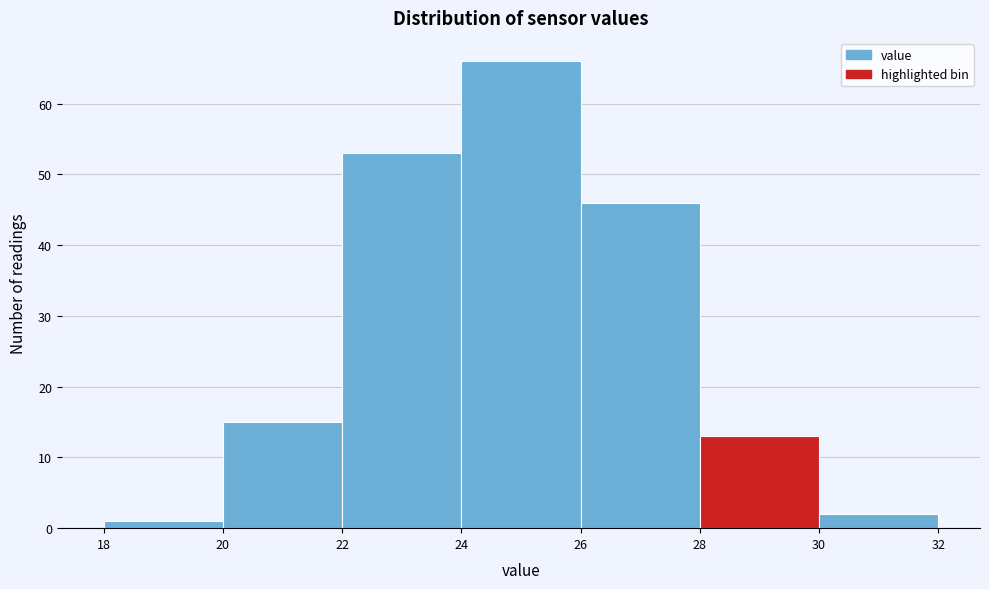

Reading left to right, transcribe this chart: for each bar, give the range it covers on the x-axis and its height. The values are not printed on the chart, so give them approximately, as read against the axis.

18 to 20: 1
20 to 22: 15
22 to 24: 53
24 to 26: 66
26 to 28: 46
28 to 30: 13
30 to 32: 2